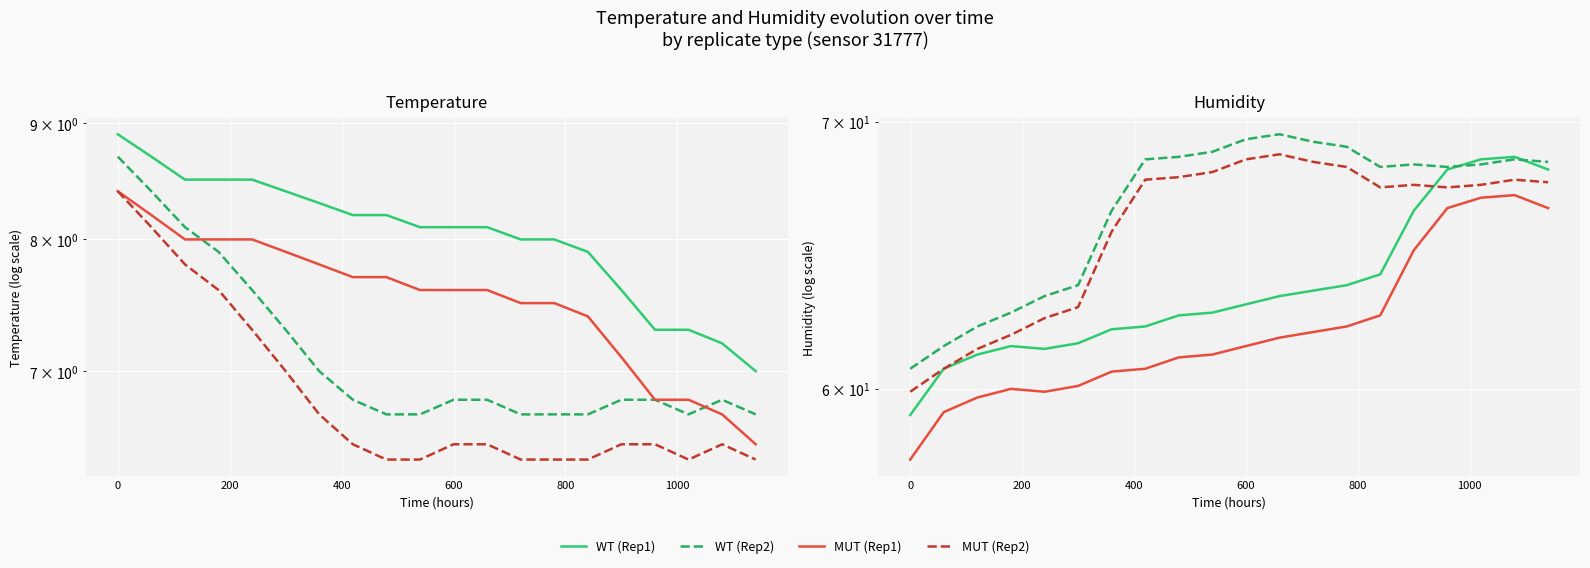

How many lines are shown in the chart?

4